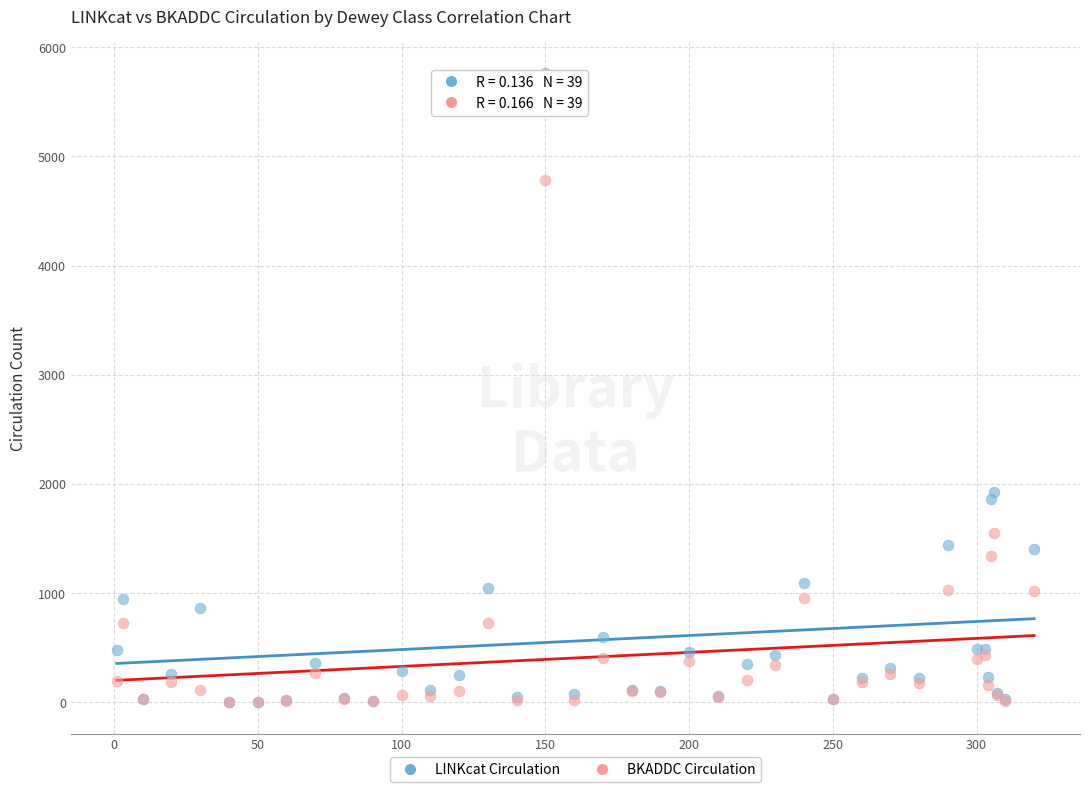

In the LINKcat Circulation series, what Y value is closest to 2880?

1926